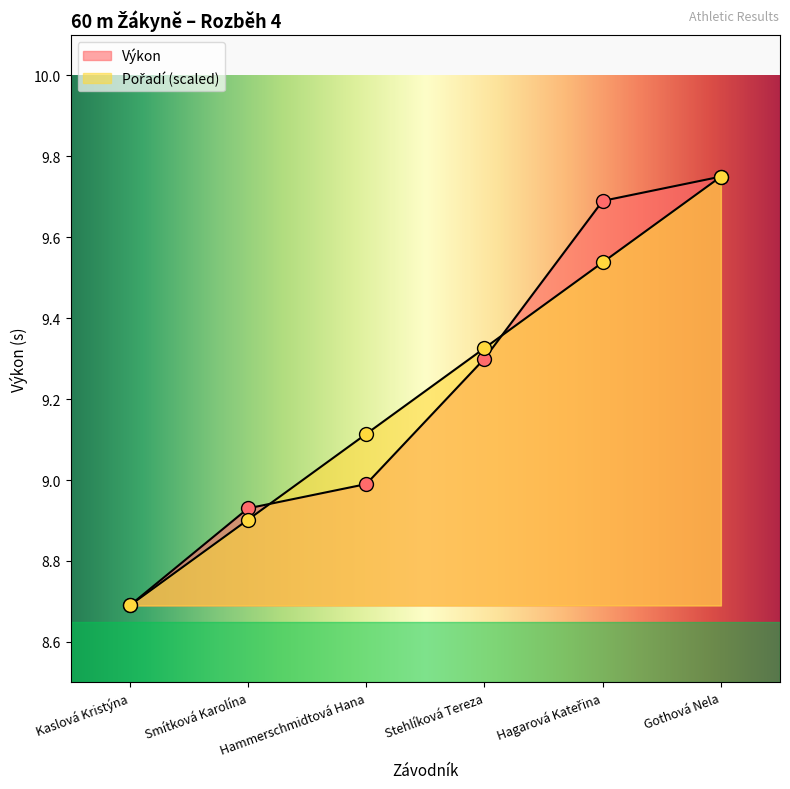

What are all the series names shown in the legend?

Pořadí, Výkon